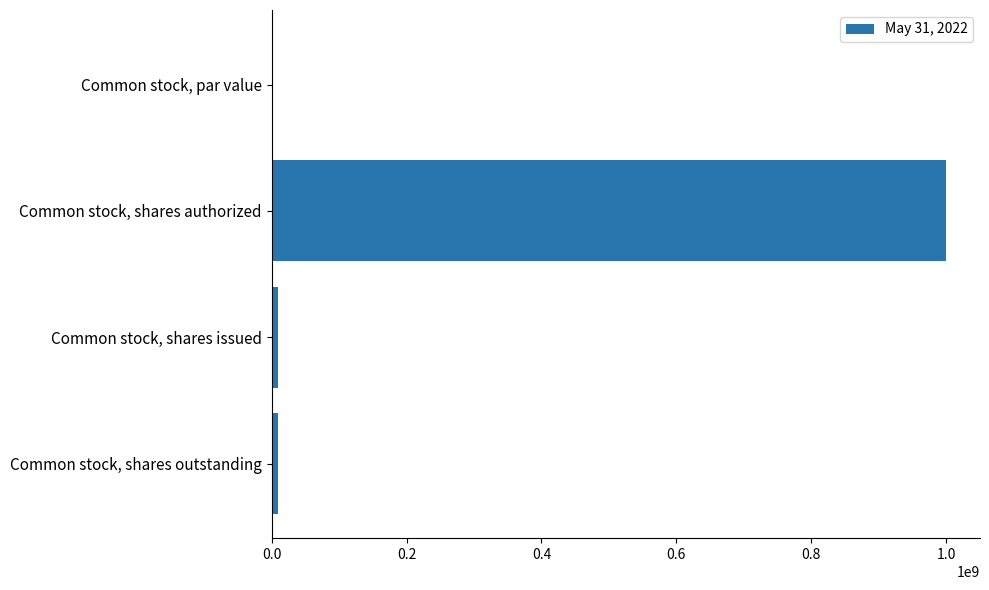

Is it true that the value at Common stock, par value is 0.0?

True